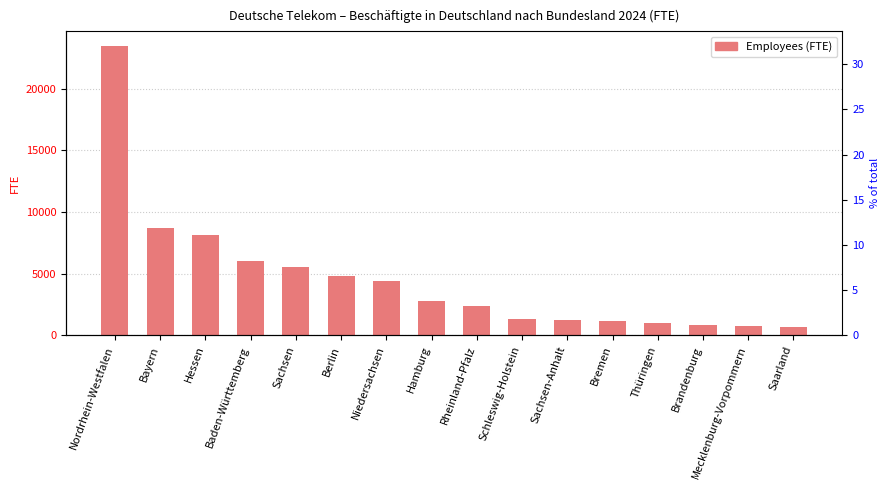

Does the chart contain stacked bars?

No